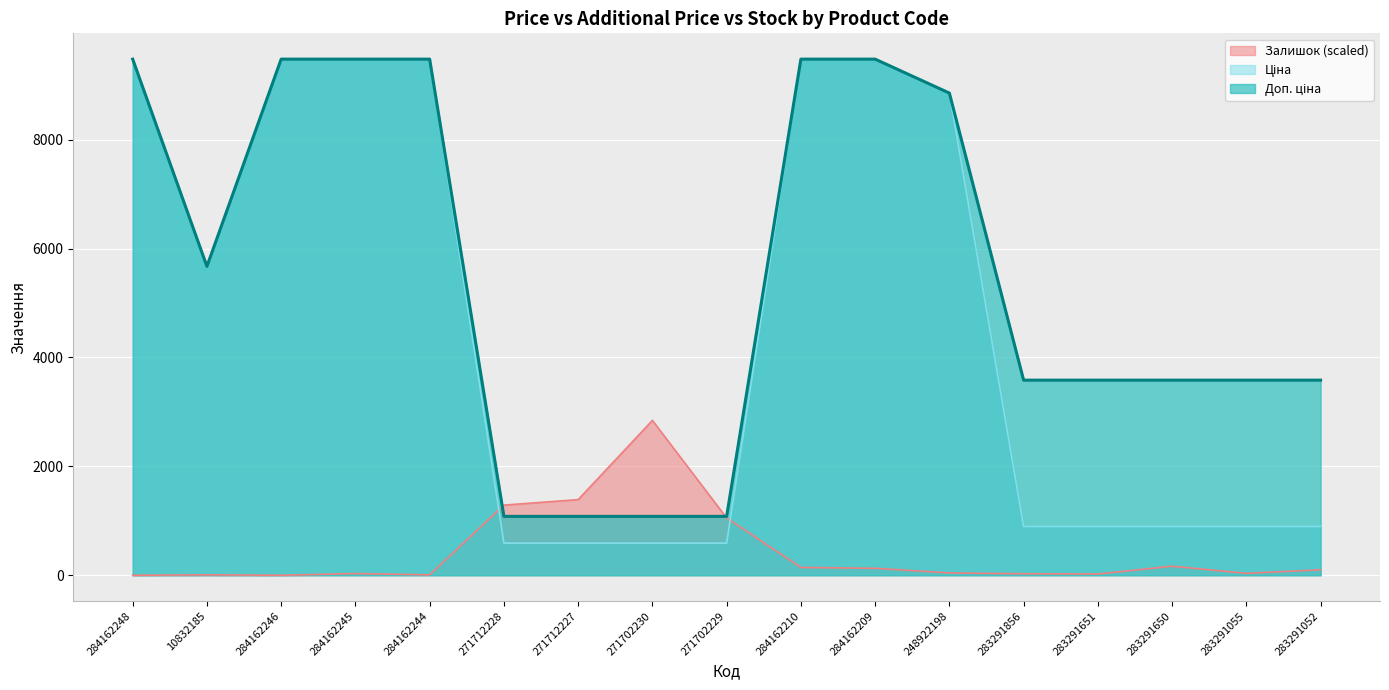

What is the label of the 14th point from the left?

283291651